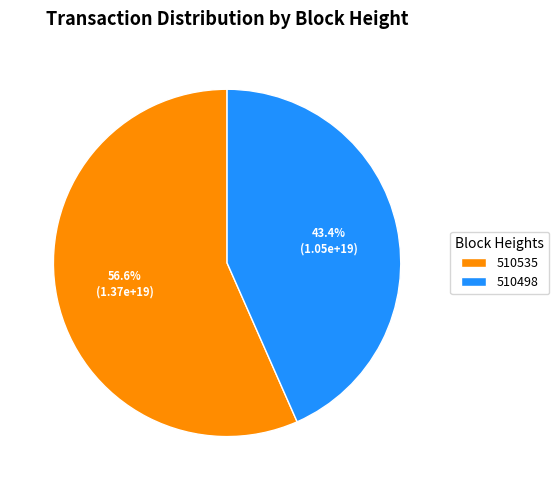

True or false: 510535 accounts for 52% of the total.

False